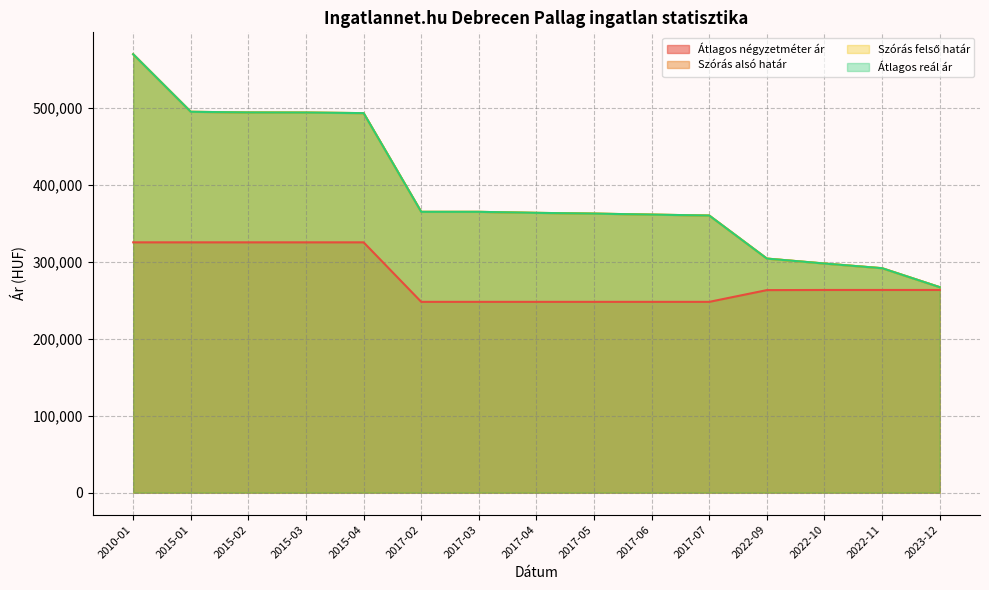

Which category has the highest value in the Szórás alsó határ series?

2010-01